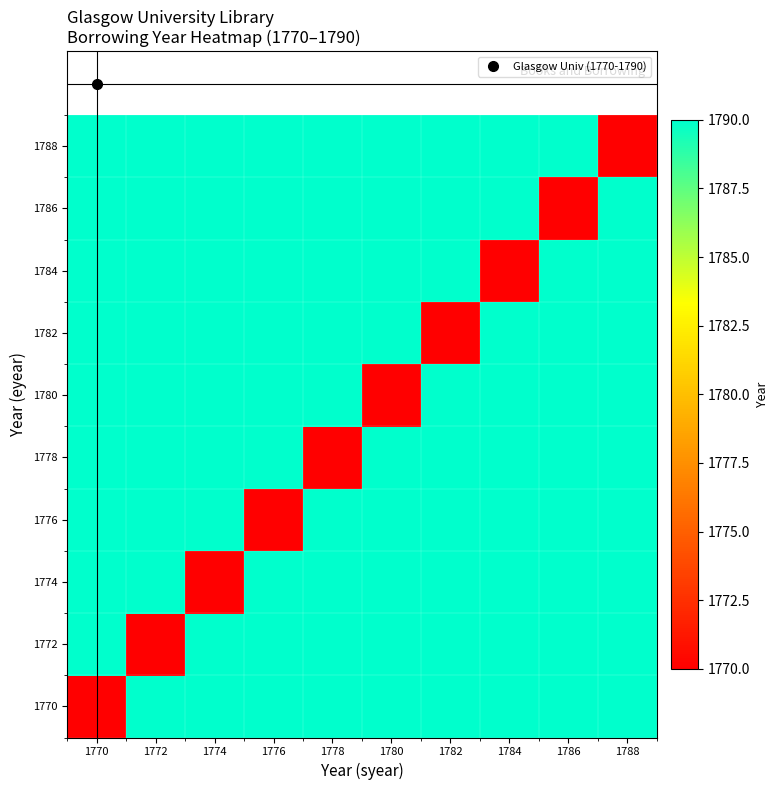

Between 1776 and 1788, which is larger?

1776